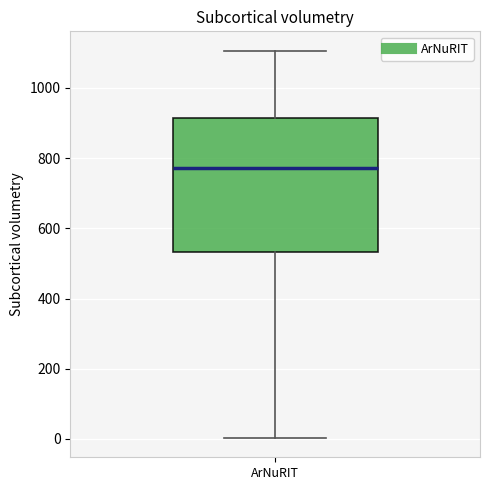

Where is the upper edge of the box for ArNuRIT on the y-axis? The values are not printed on the chart, so give them approximately, as read against the axis.

920